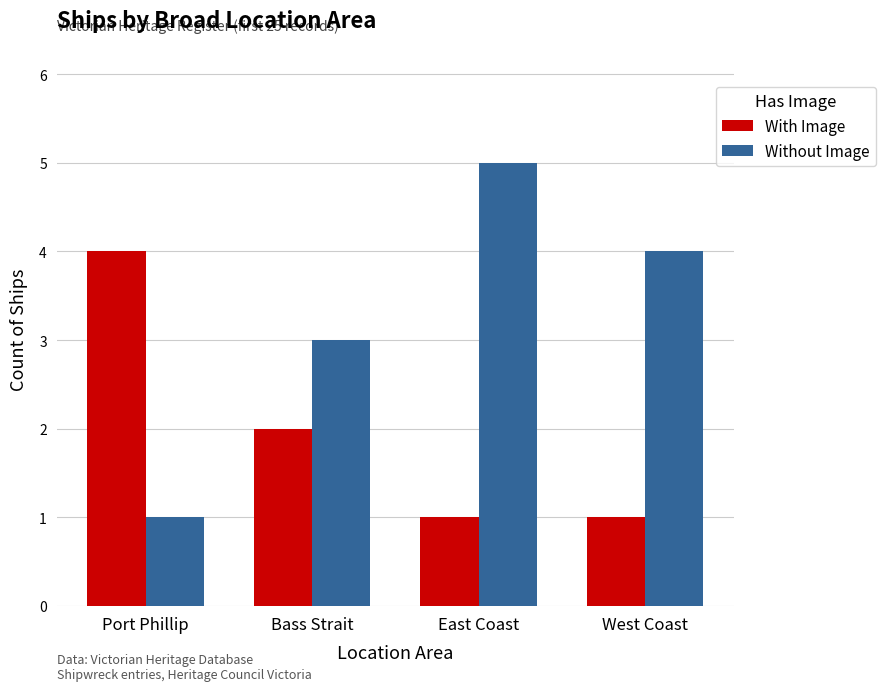

List the series in order of their overall mean, lowest first.

With Image, Without Image